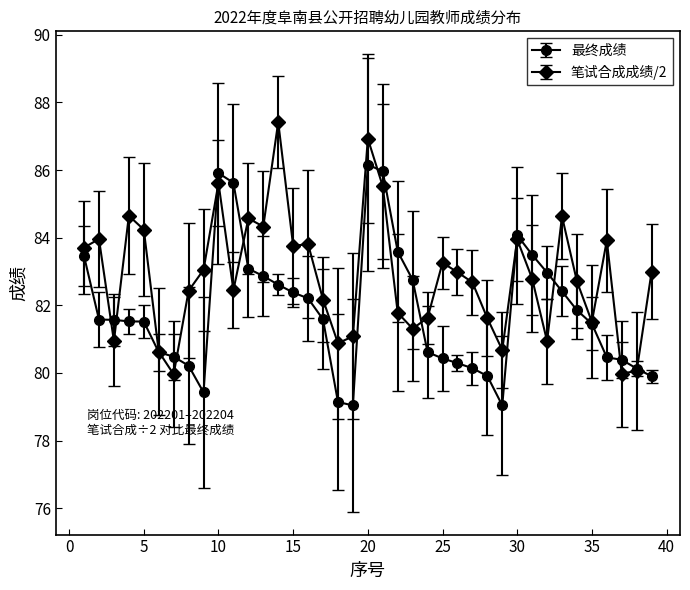

What is the lowest value of the 最终成绩 series?

79.0